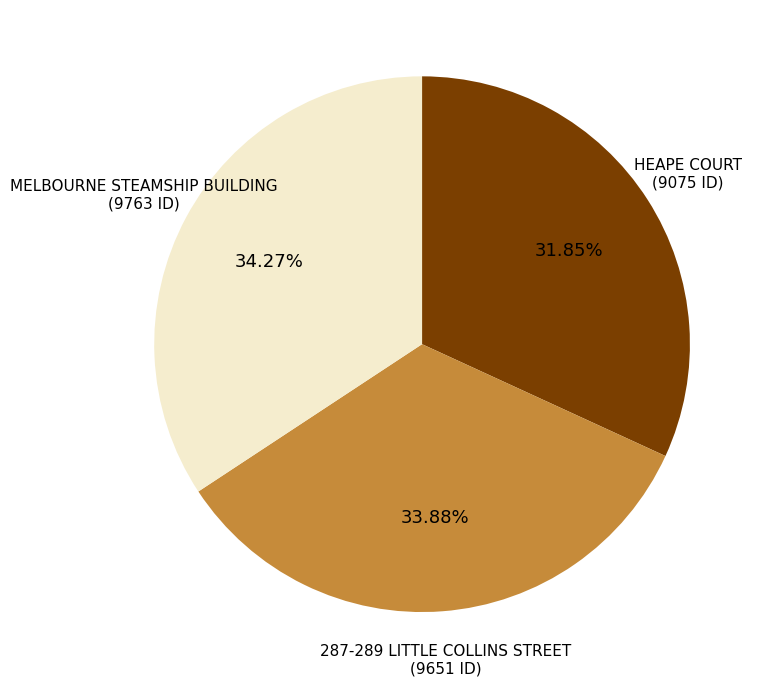

What is the ratio of the value at 287-289 LITTLE COLLINS STREET to the value at HEAPE COURT?

1.1